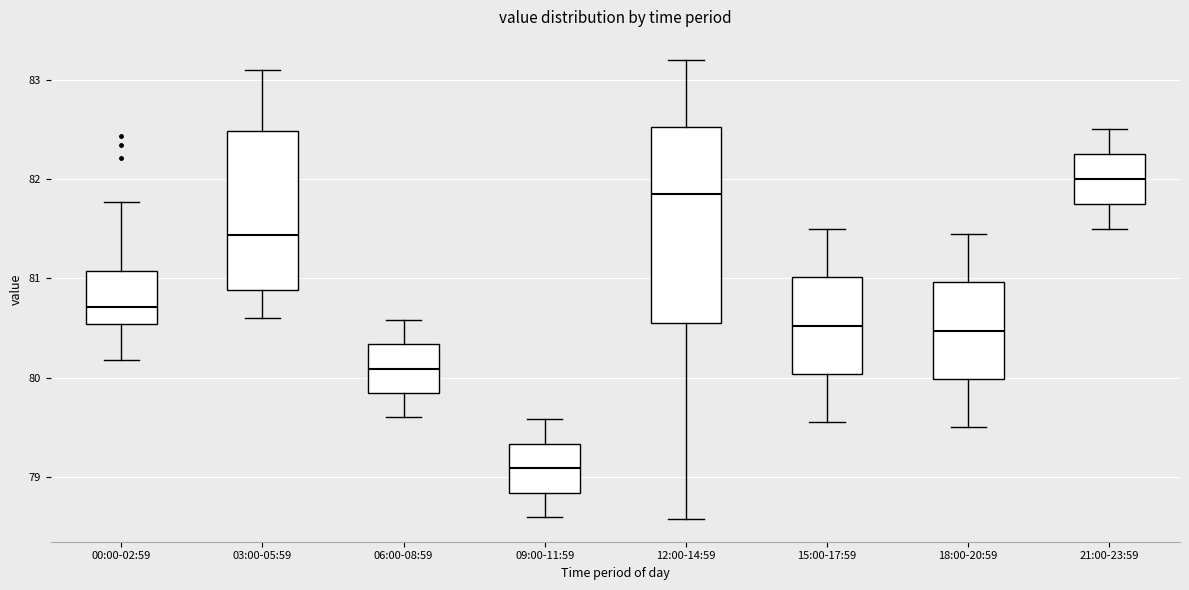

Where does the median line of the box for 18:00-20:59 sit on the y-axis? The values are not printed on the chart, so give them approximately, as read against the axis.

80.5